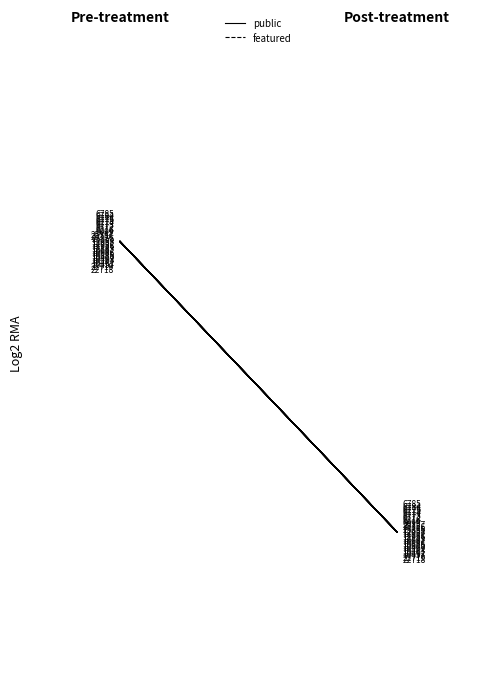

At which label is public closest to 1?

22718